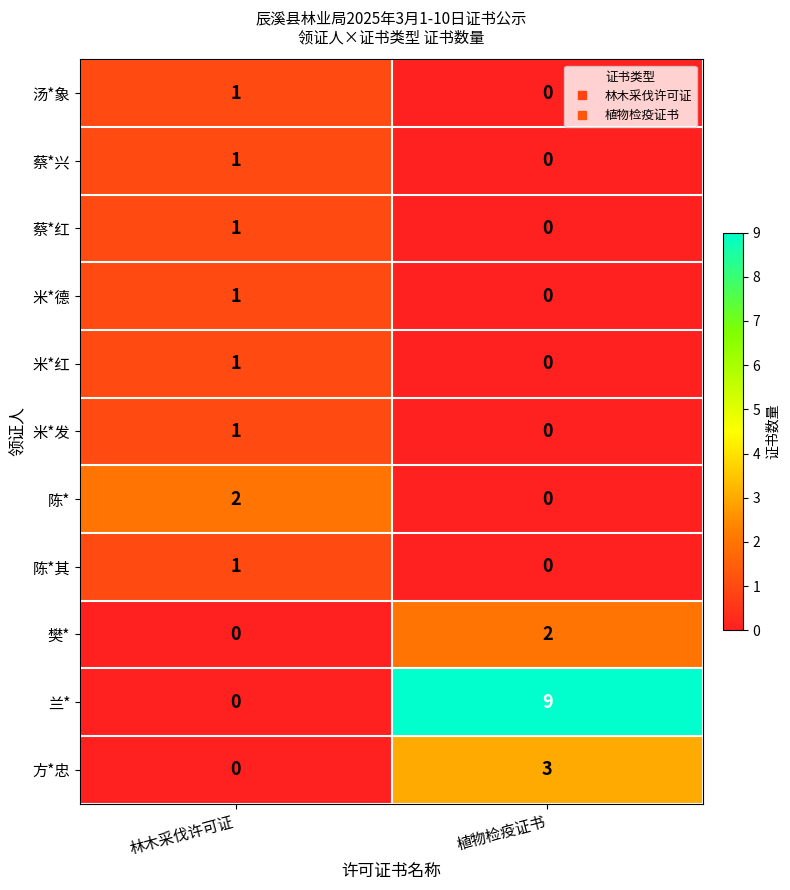

At which category is the sum across all series the highest?

植物检疫证书